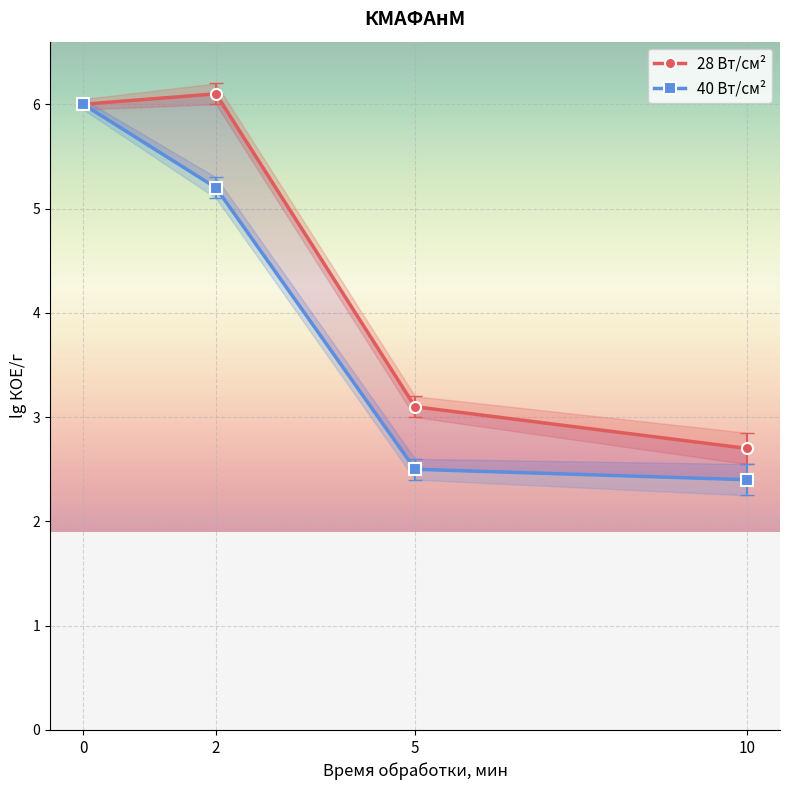

Which series has the widest spread of values?

40 Вт/см²